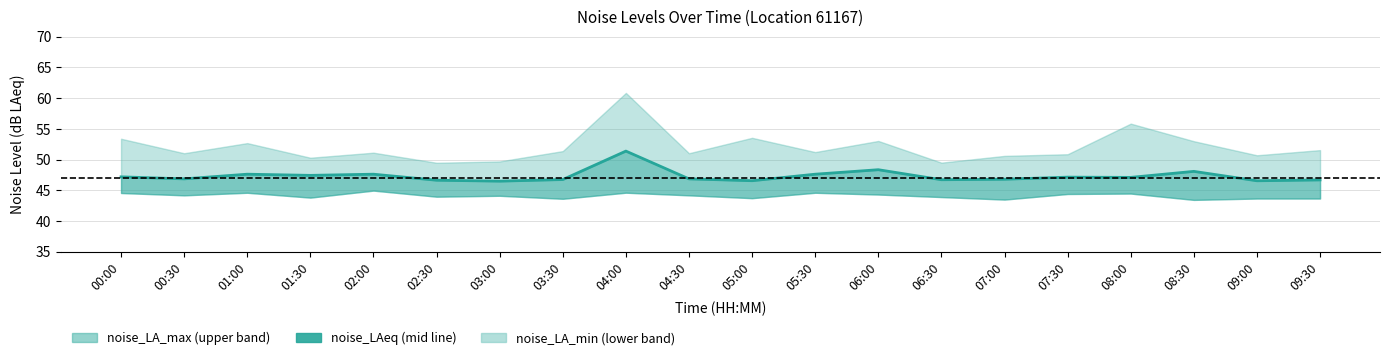

How many lines are shown in the chart?

1